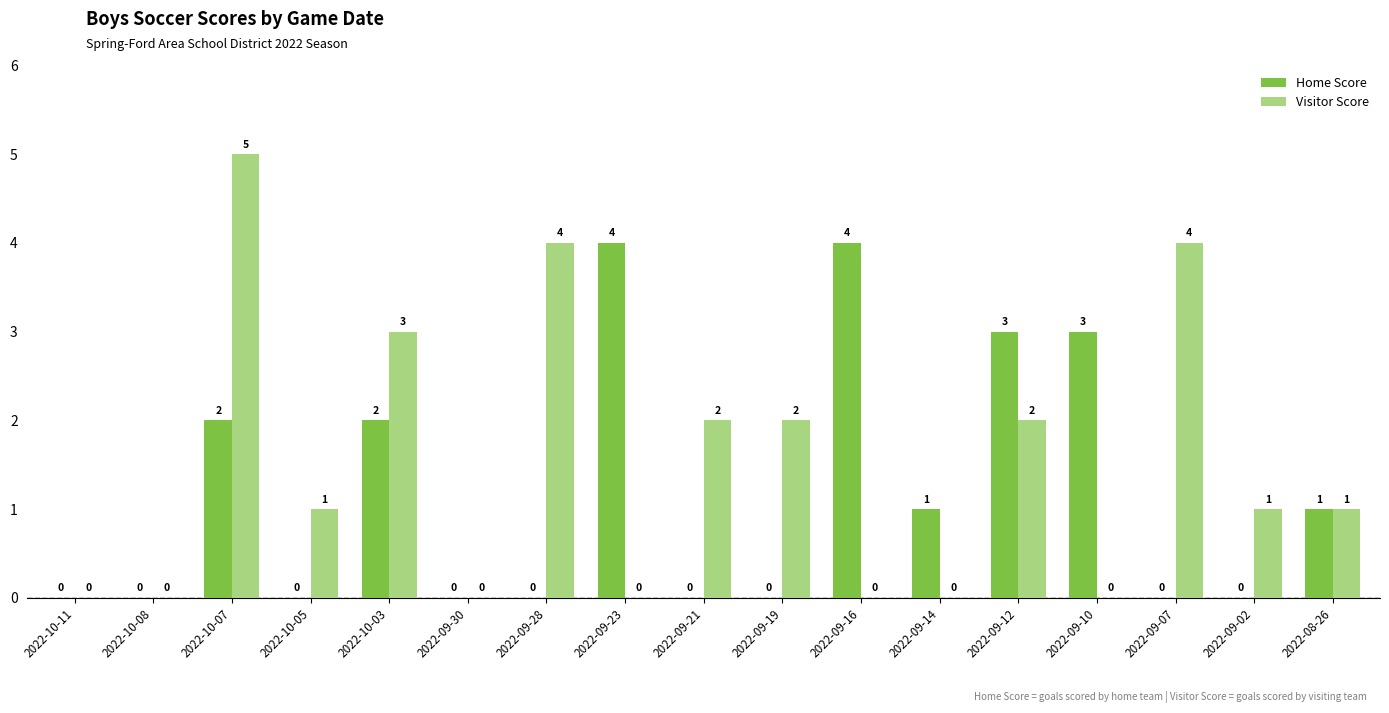

At which category does the chart reach its peak across all series?

2022-10-07